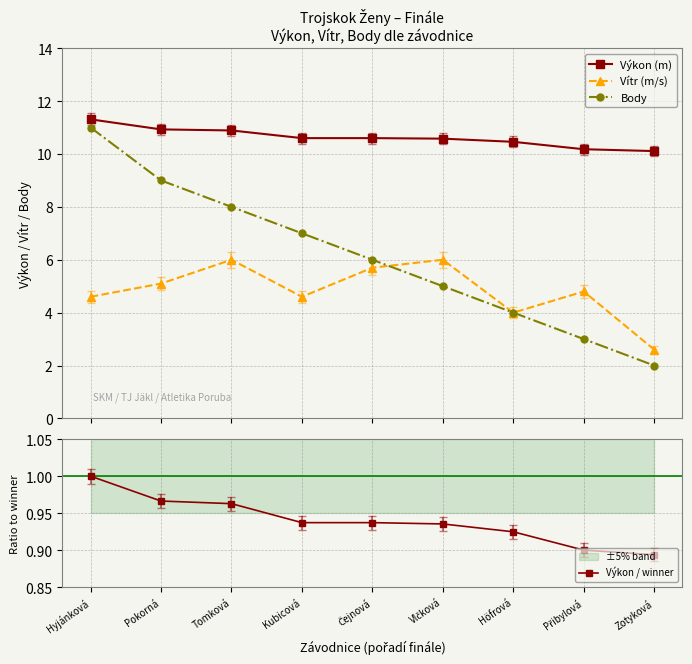

How many distinct data groups are displayed?

4